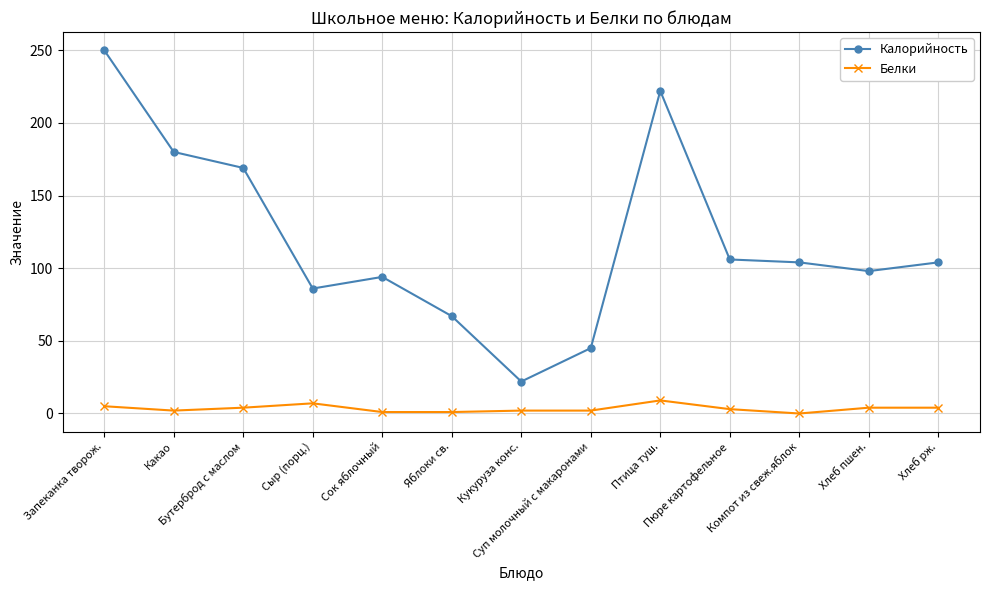

What is the spread (max minus min) of values at Компот из свеж.яблок?

104